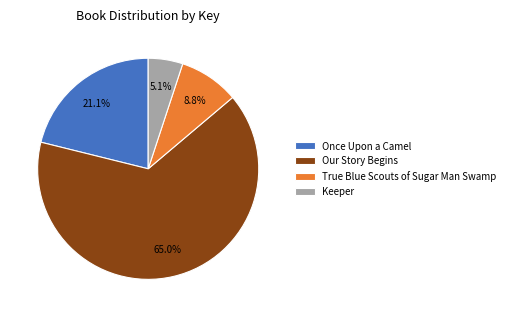

Which category has the biggest portion of the pie?

Our Story Begins